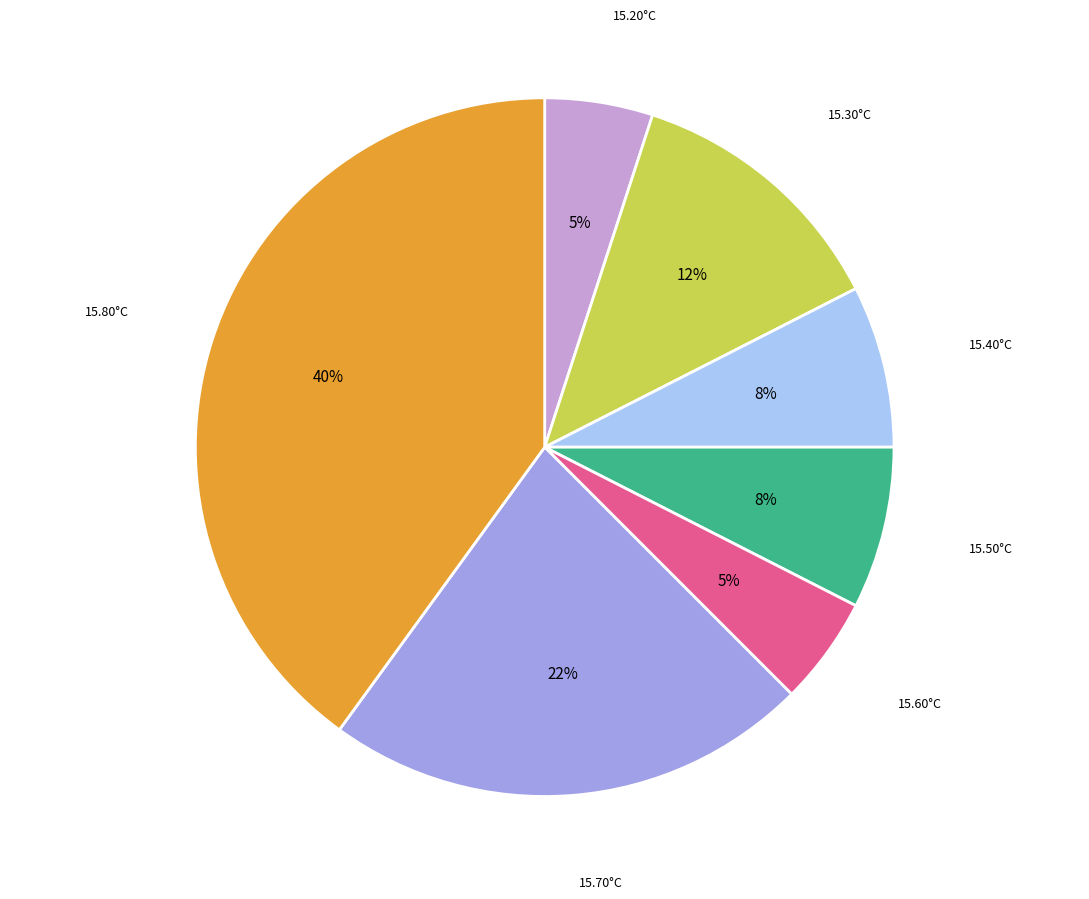

How many segments does this pie chart have?

7